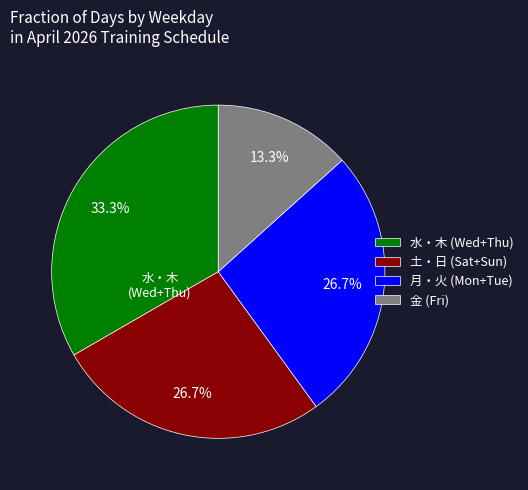

Which slice is the smallest?

金 (Fri)